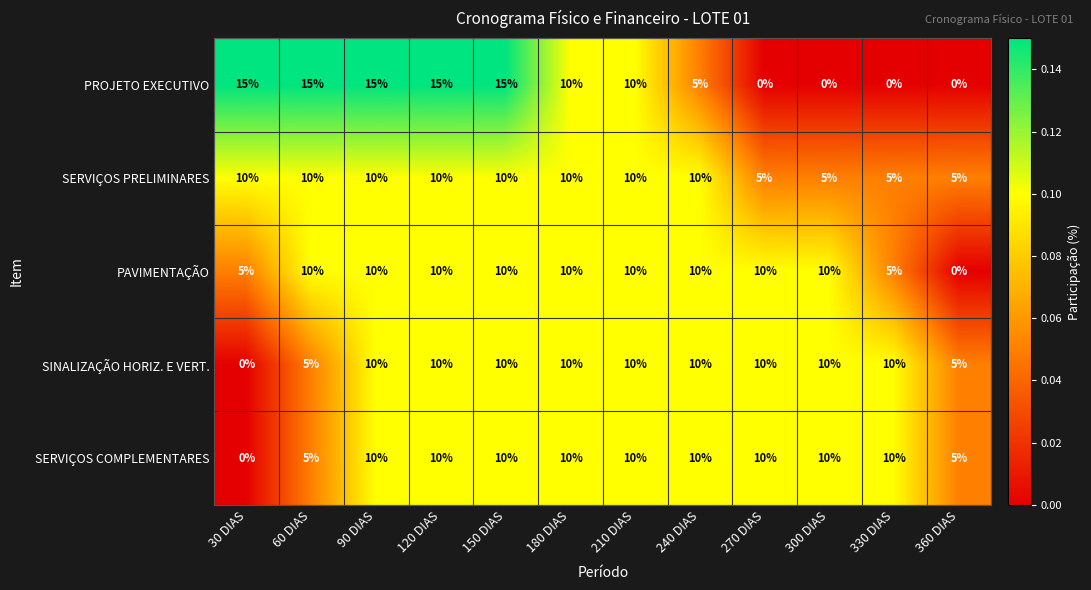

Which series changed the most between 90 DIAS and 300 DIAS?

PROJETO EXECUTIVO